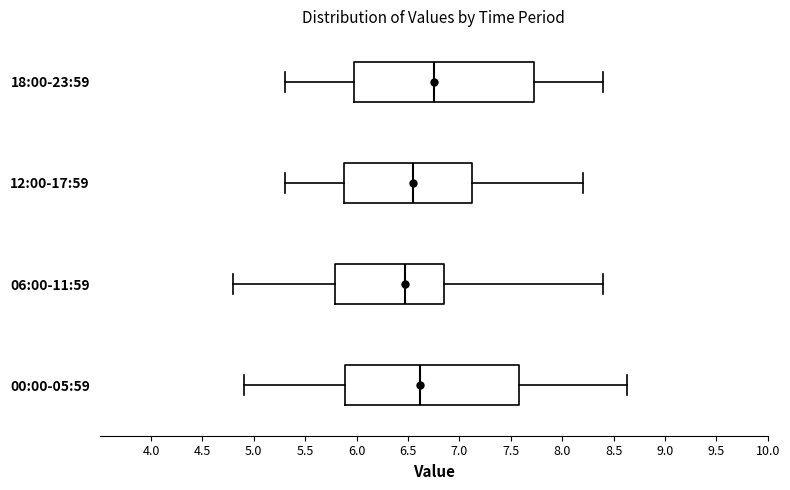

Where is the right edge of the box for 06:00-11:59 on the x-axis? The values are not printed on the chart, so give them approximately, as read against the axis.

6.85